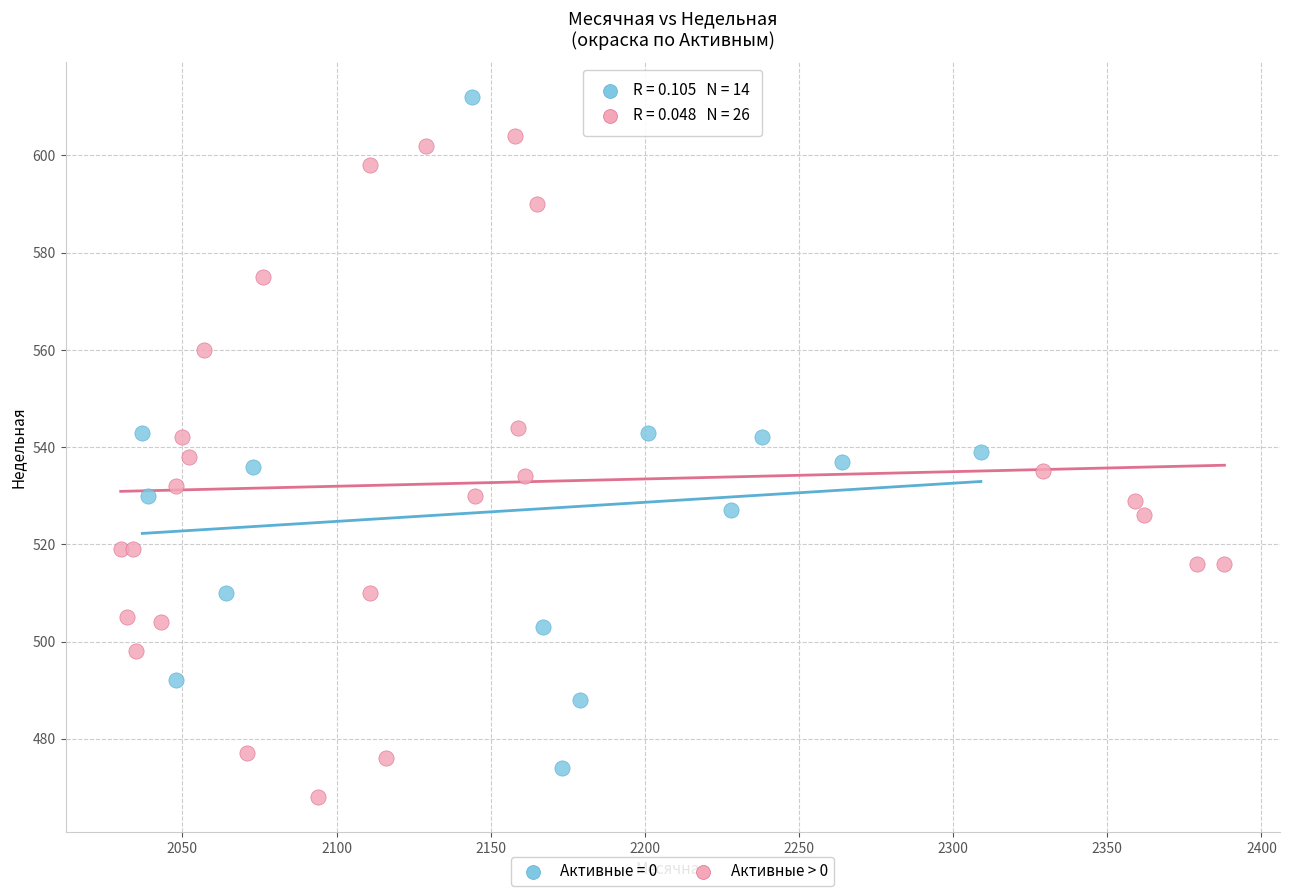

Which series contains the highest Y value?

Активные = 0